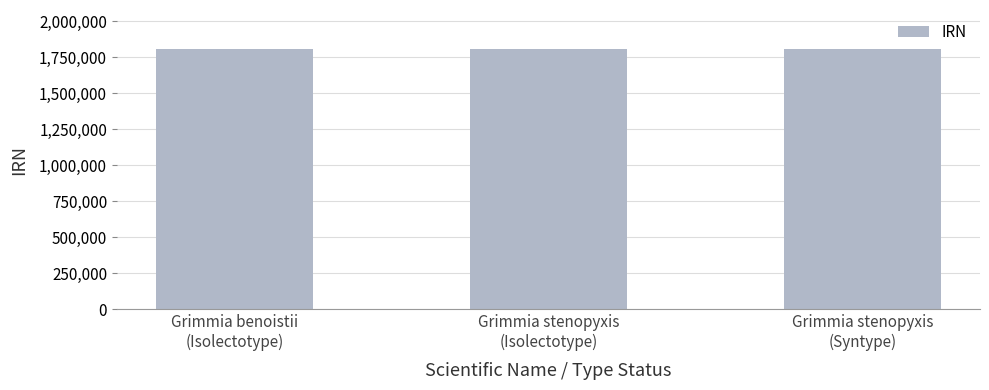

What position from the left is Grimmia stenopyxis
(Isolectotype)?

2